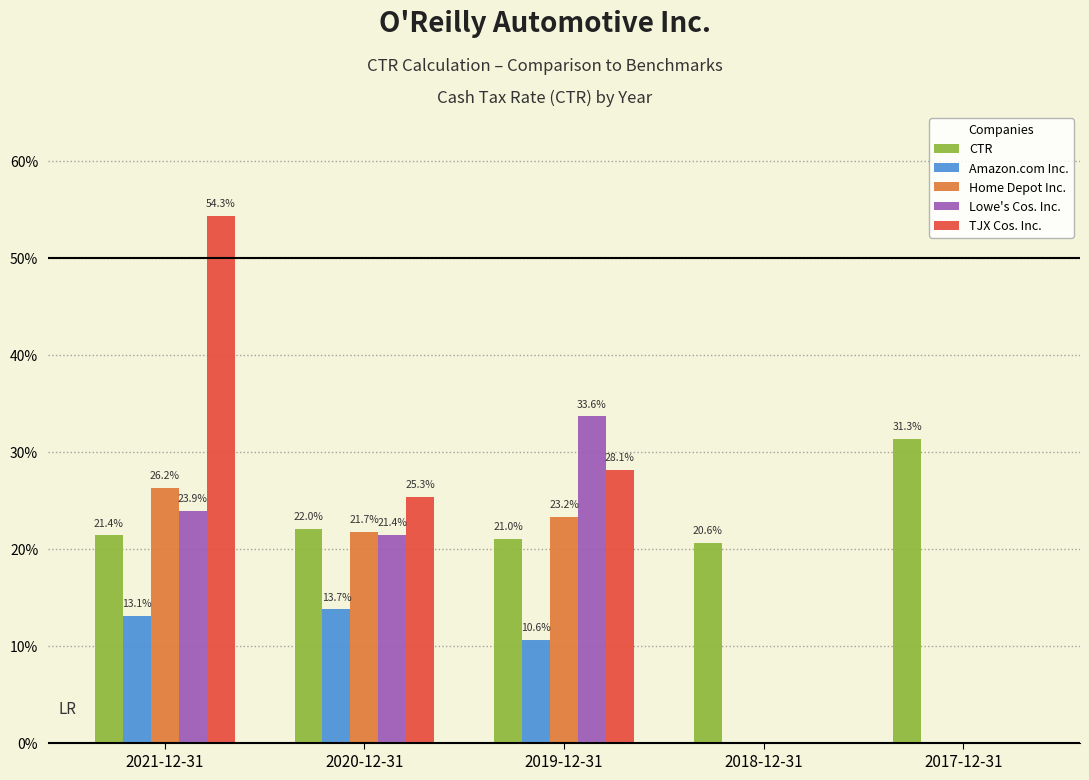

Reading left to right, extract all data points from this chart.

CTR: 0.2	0.2	0.2	0.2	0.3
Amazon.com Inc.: 0.1	0.1	0.1	0.0	0.0
Home Depot Inc.: 0.3	0.2	0.2	0.0	0.0
Lowe's Cos. Inc.: 0.2	0.2	0.3	0.0	0.0
TJX Cos. Inc.: 0.5	0.3	0.3	0.0	0.0